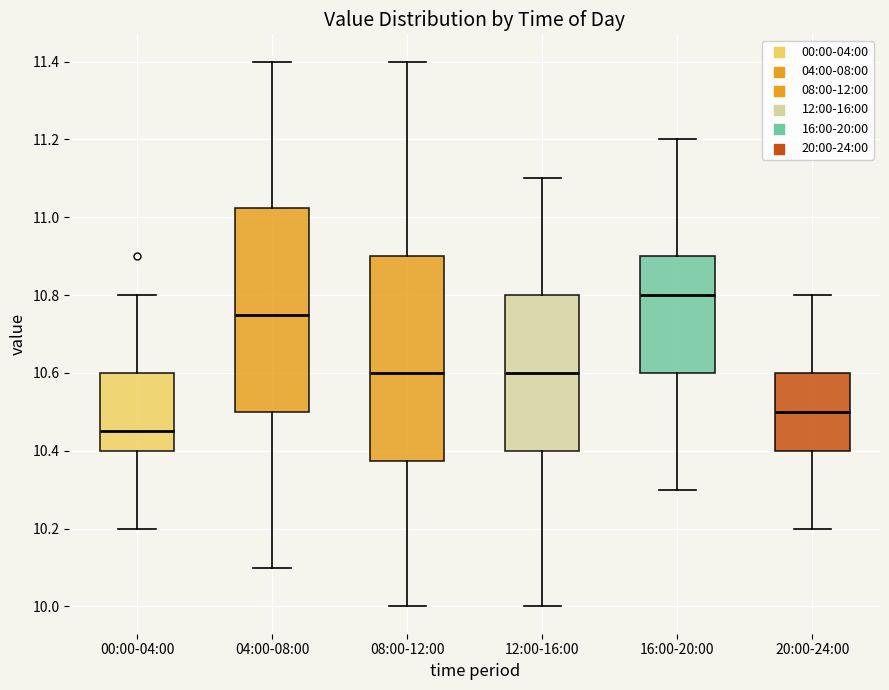

Reading left to right, transcribe this box plot: for each box, give where its median line is, the range the box spans, and where its two whiskers end, as read against the y-axis. The values are not printed on the chart, so give them approximately, as read against the axis.

00:00-04:00: median 10.46, box 10.40 to 10.60, whiskers 10.20 to 10.80
04:00-08:00: median 10.76, box 10.50 to 11.02, whiskers 10.10 to 11.40
08:00-12:00: median 10.60, box 10.38 to 10.90, whiskers 10.00 to 11.40
12:00-16:00: median 10.60, box 10.40 to 10.80, whiskers 10.00 to 11.10
16:00-20:00: median 10.80, box 10.60 to 10.90, whiskers 10.30 to 11.20
20:00-24:00: median 10.50, box 10.40 to 10.60, whiskers 10.20 to 10.80